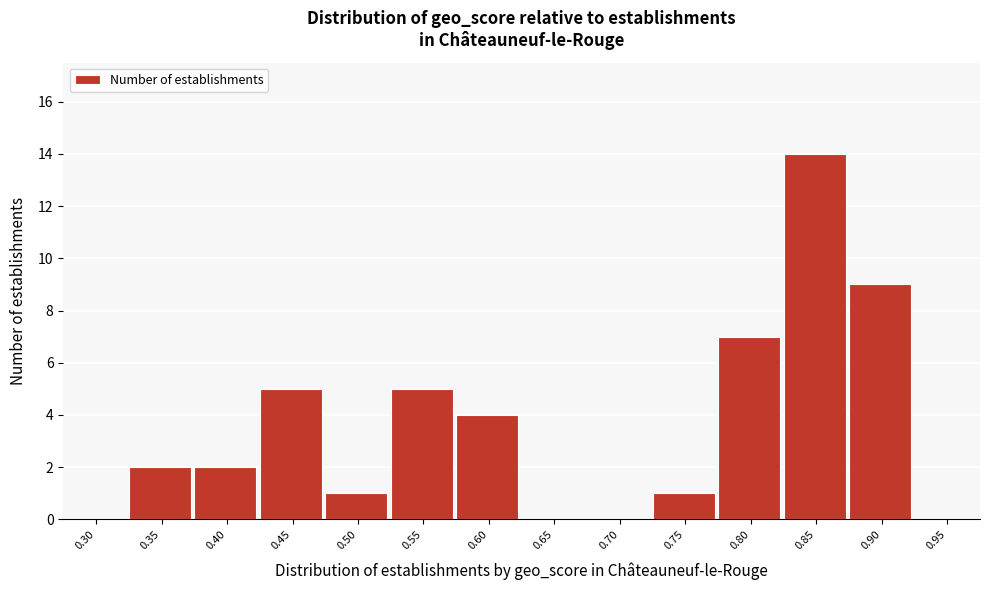

Reading right to left, what are all the values shown in this chart?

0.95=0	0.90=9	0.85=14	0.80=7	0.75=1	0.70=0	0.65=0	0.60=4	0.55=5	0.50=1	0.45=5	0.40=2	0.35=2	0.30=0